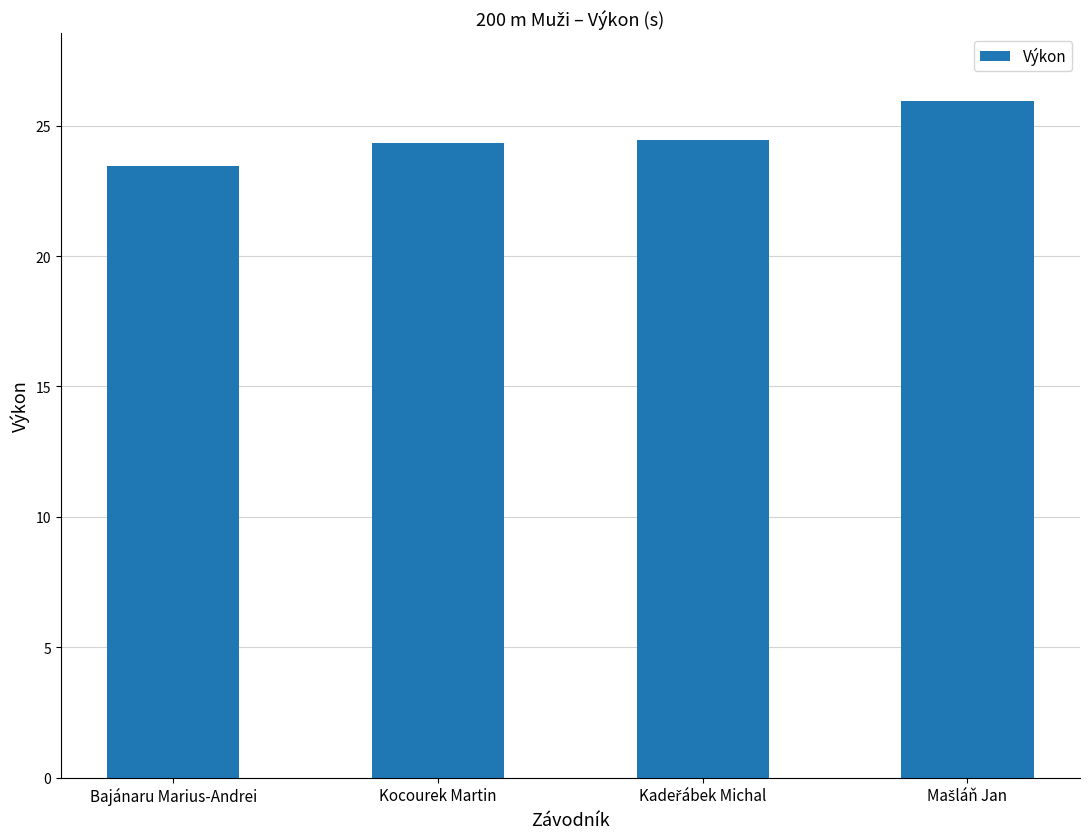

Is it true that the value at Kocourek Martin is 24.3?

True